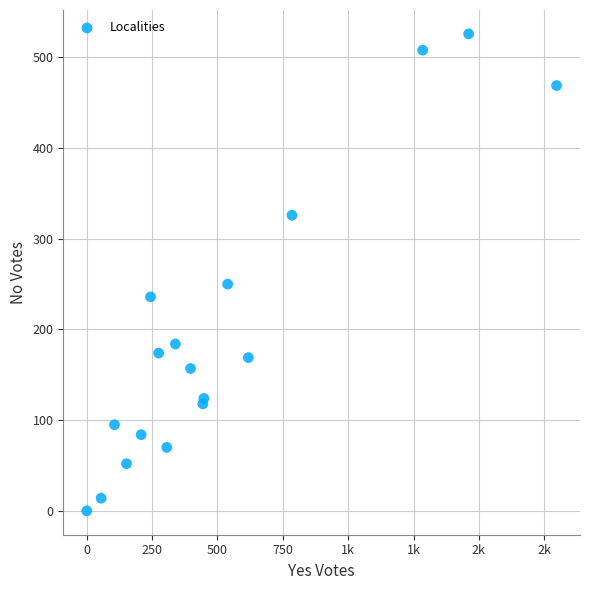

What is the range of Y values (max minus min)?

526